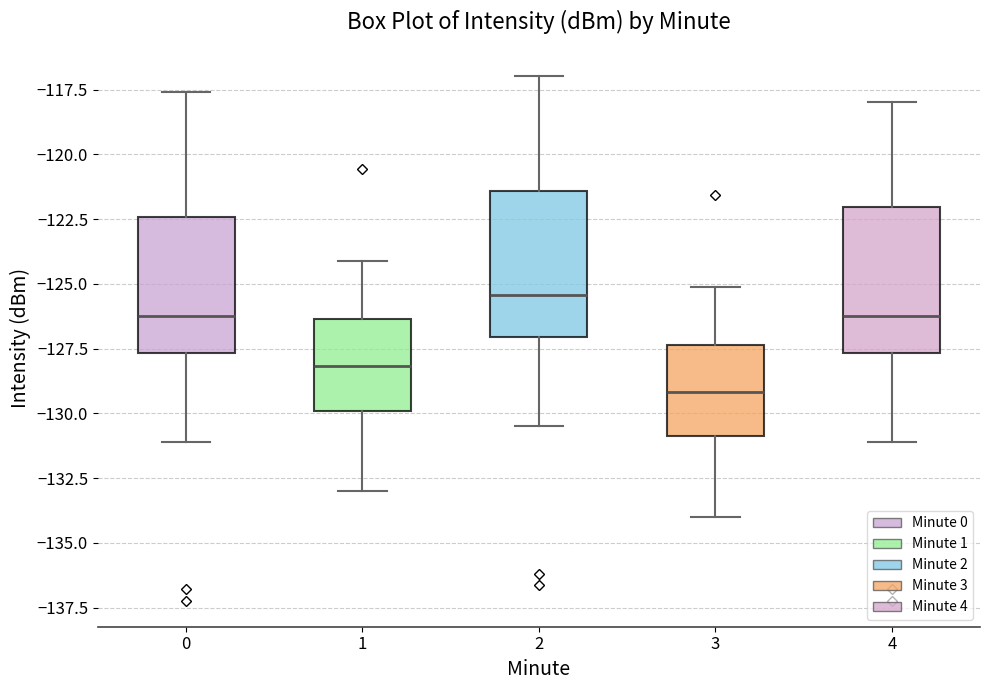

Where is the lower edge of the box at x = 2 on the y-axis? The values are not printed on the chart, so give them approximately, as read against the axis.

-127.0